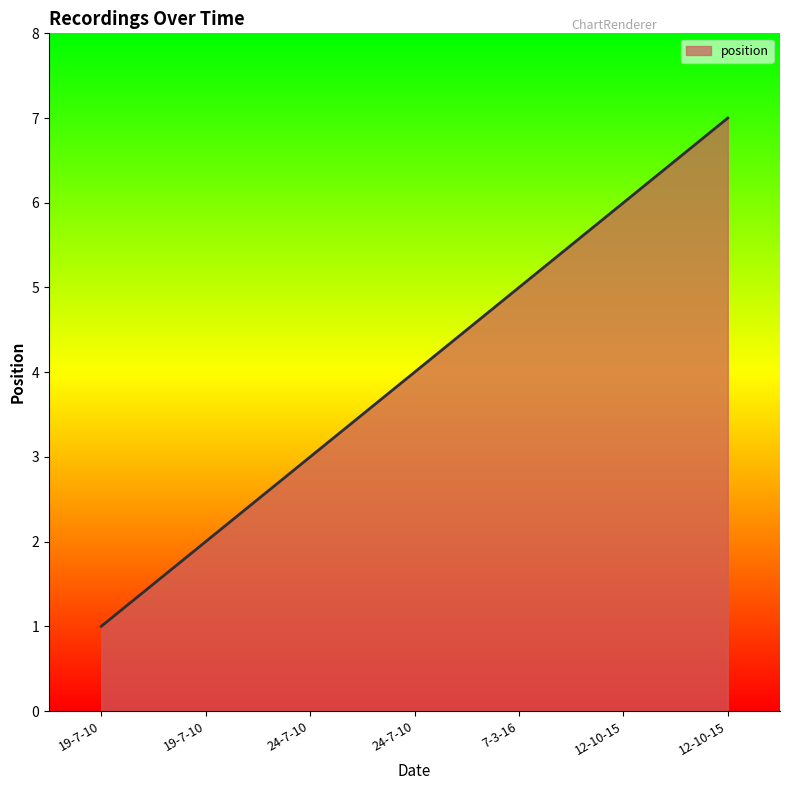

How many lines are shown in the chart?

1